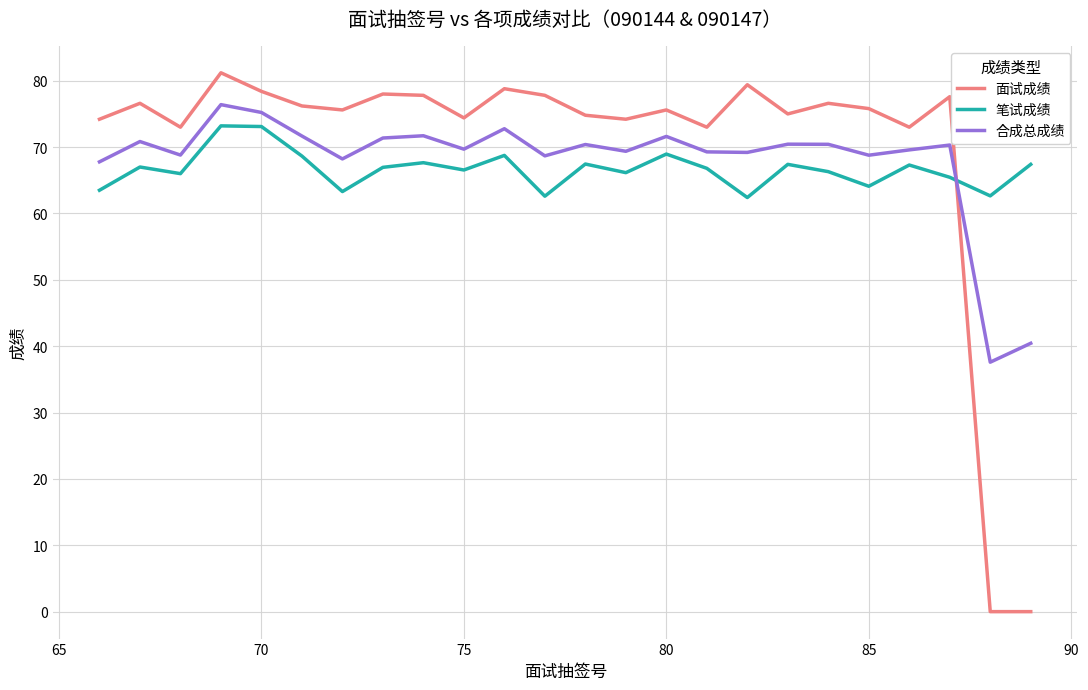

Which series has the widest spread of values?

面试成绩